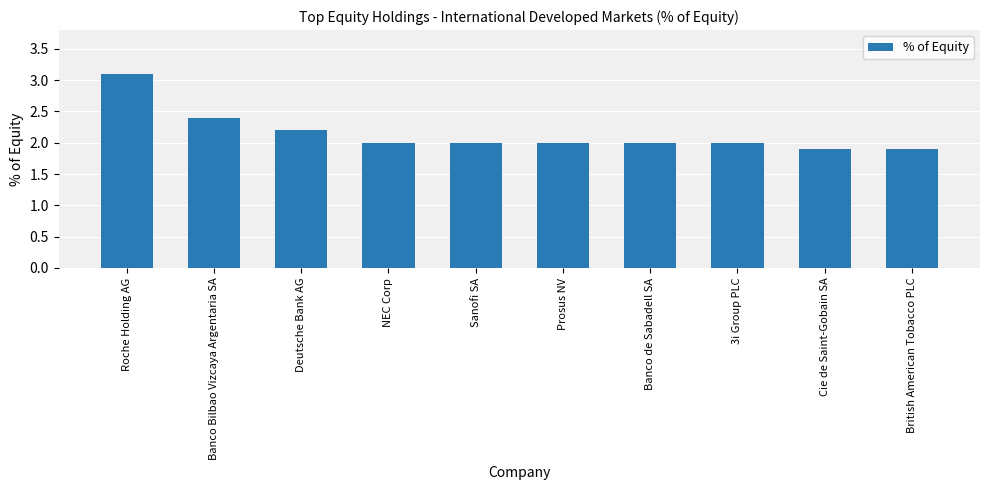

What is the sum of all values?

21.5